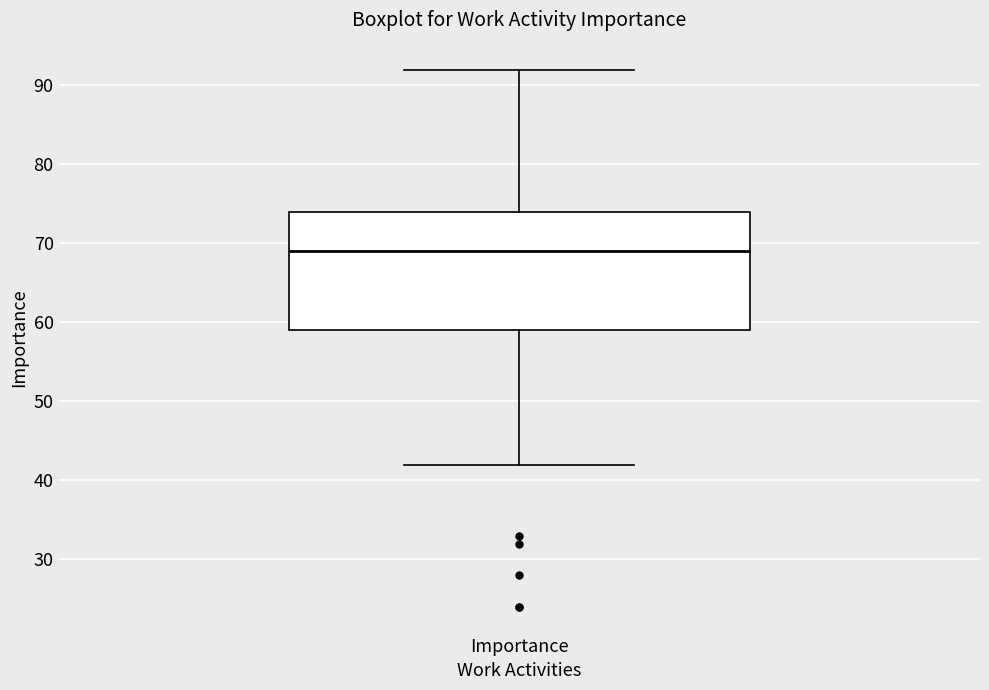

Where is the upper edge of the box for Importance on the y-axis? The values are not printed on the chart, so give them approximately, as read against the axis.

74